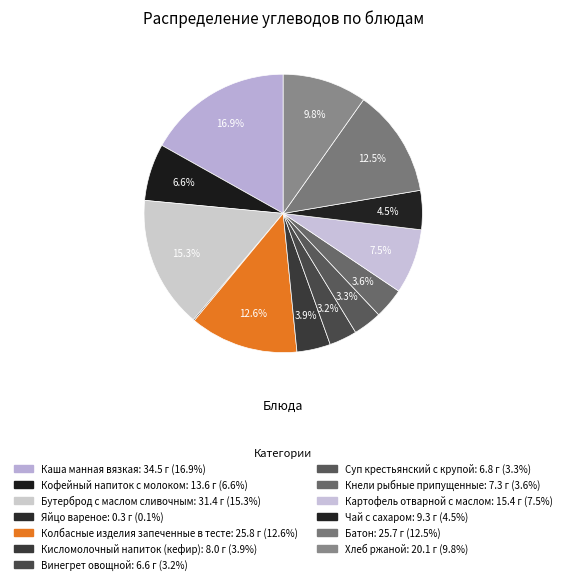

Which slice is the largest?

Каша манная вязкая